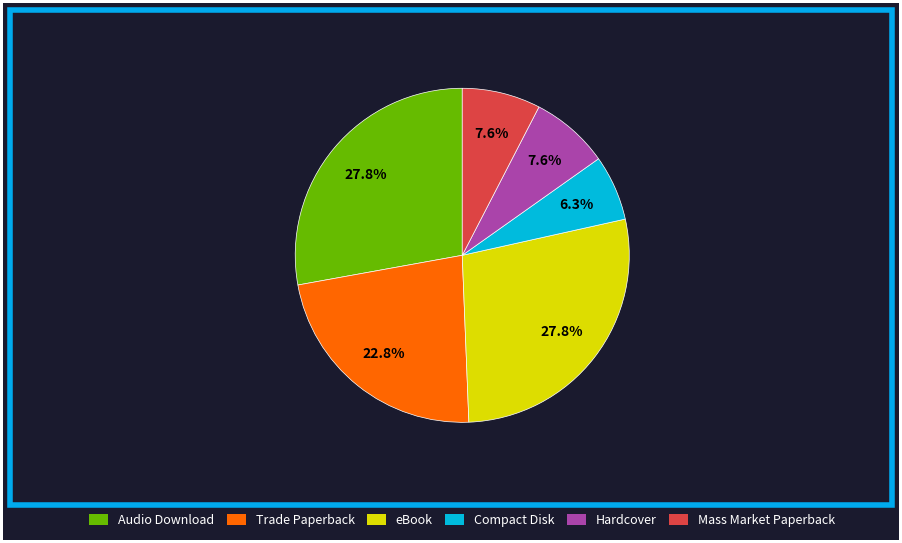

Is it true that Compact Disk is 6% of the pie?

True